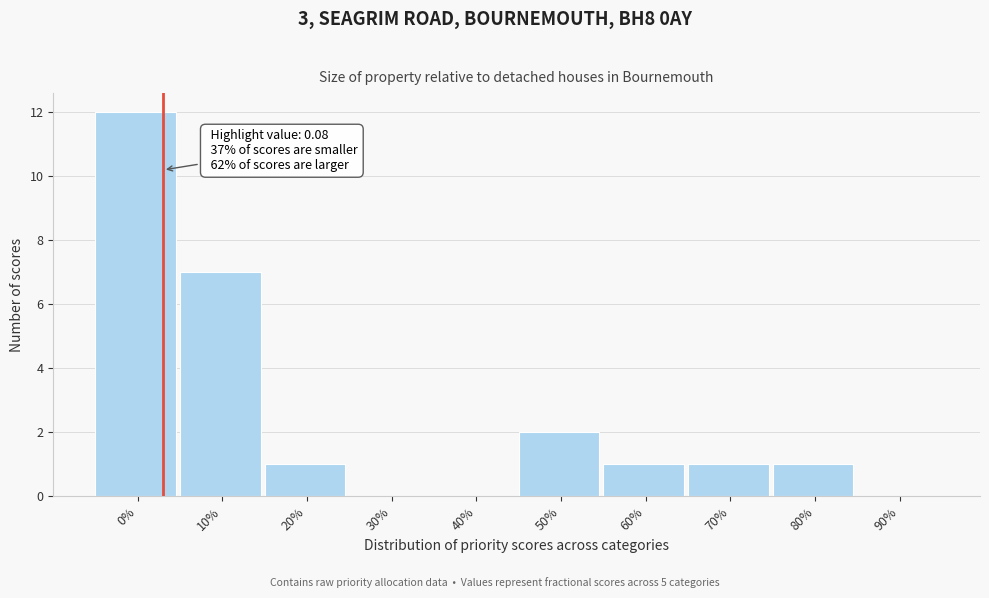

Reading right to left, transcribe all the data shown in this chart.

90%=0	80%=1	70%=1	60%=1	50%=2	40%=0	30%=0	20%=1	10%=7	0%=12